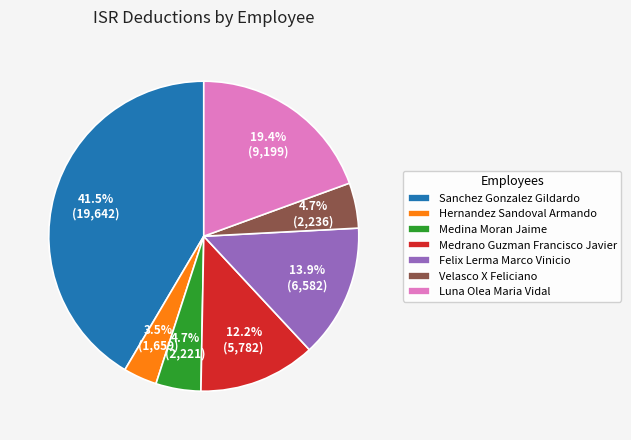

Count the number of slices in the pie.

7